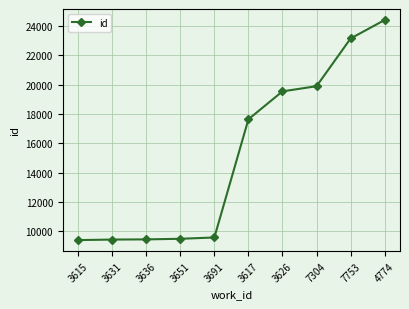

What is the minimum value shown in the chart?

9388